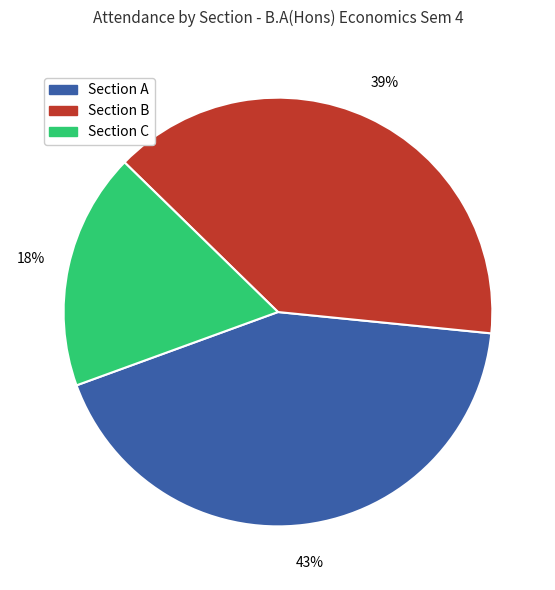

How many slices are in this pie chart?

3